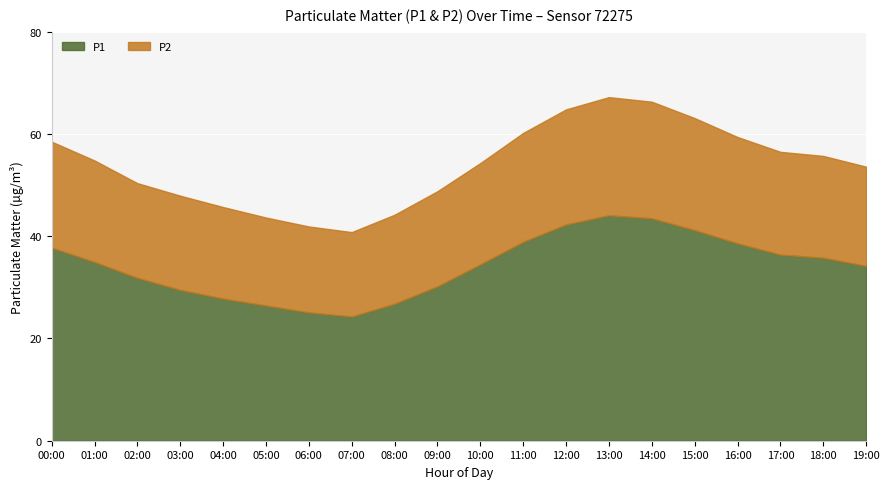

Rank the series by their average value, from highest to lowest.

P2, P1